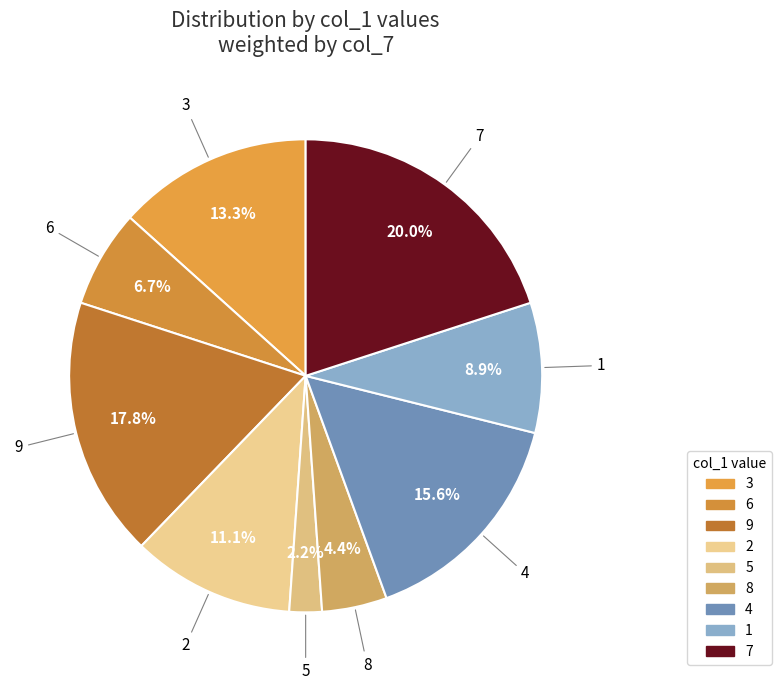

Which slice is the largest?

7